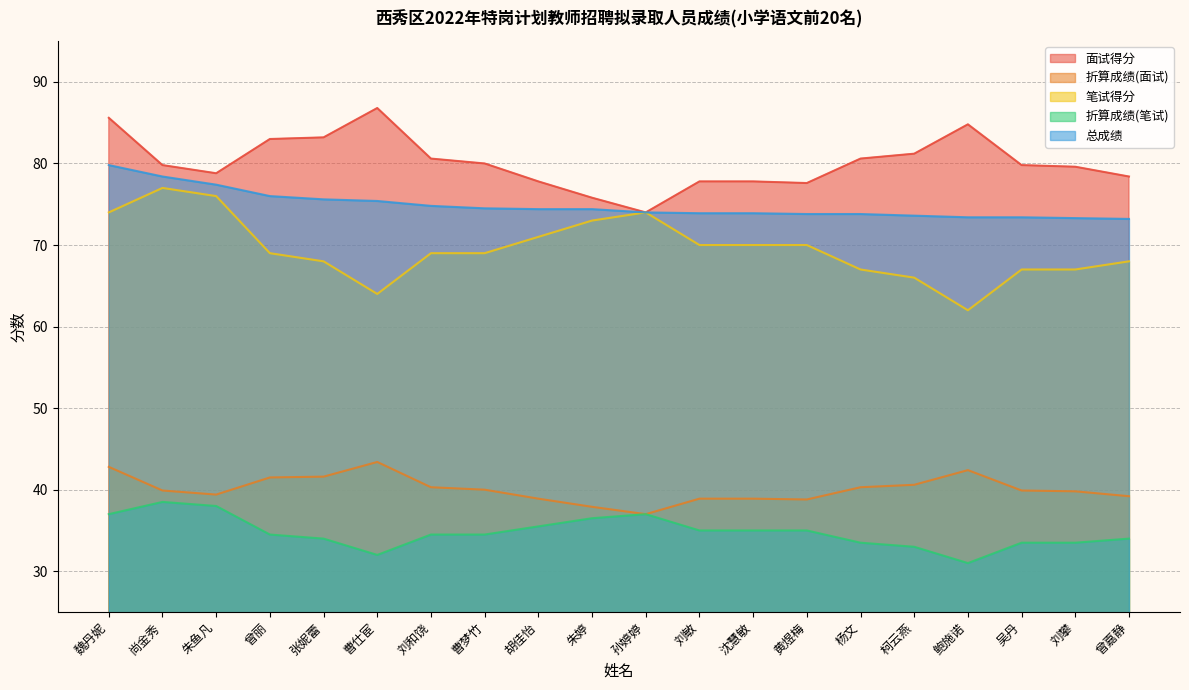

What is the label of the 16th point from the left?

柯云燕